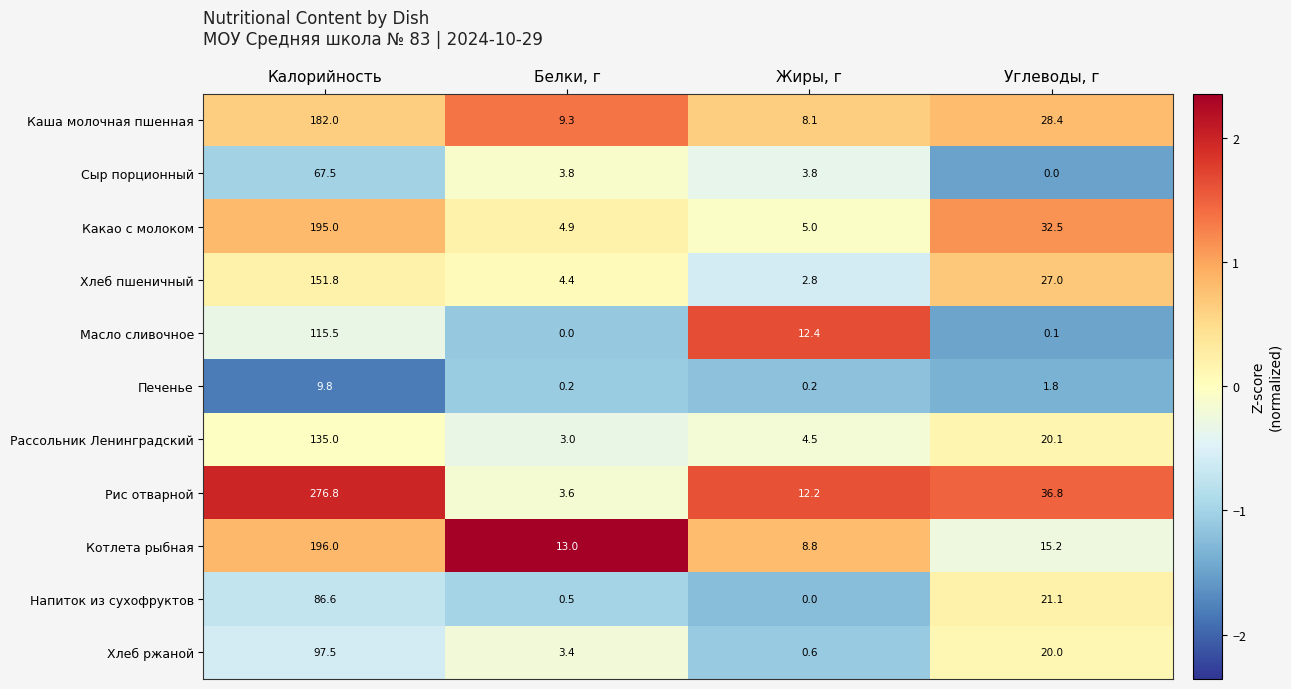

What is the sum of the Хлеб ржаной values at Углеводы, г and Жиры, г?

20.6